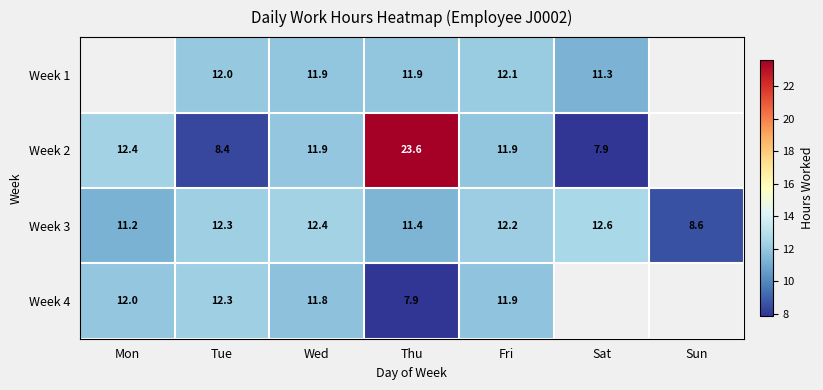

How many distinct data groups are displayed?

4